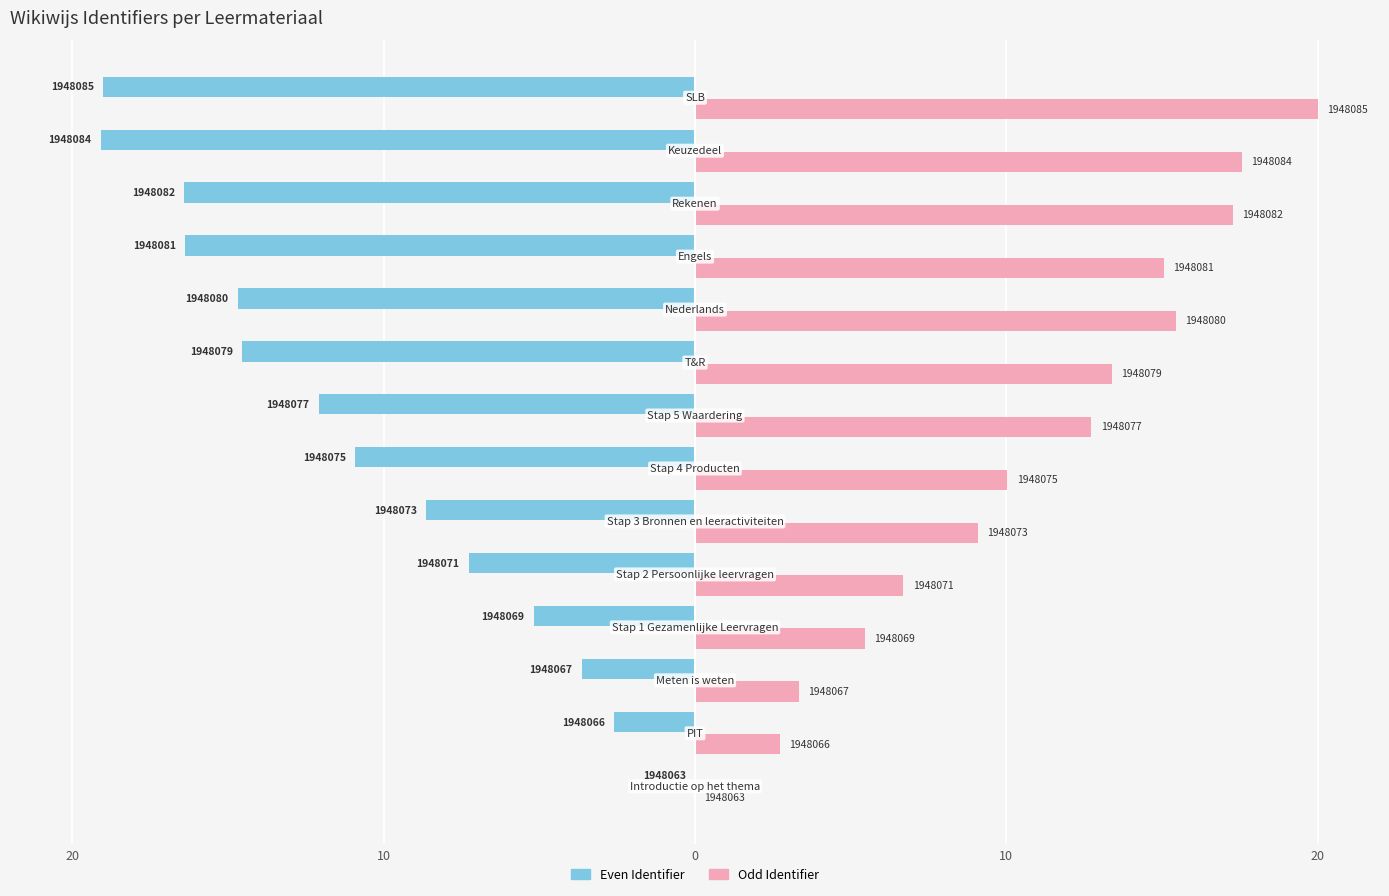

How many groups of bars are there?

14